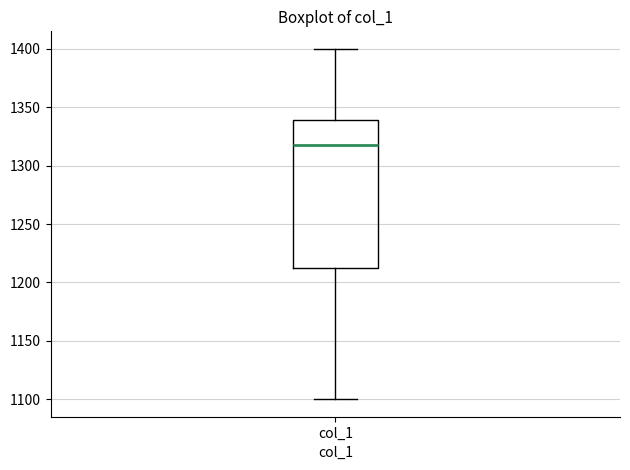

Transcribe this box plot: give where the median line is, the range the box spans, and where the two whiskers end, as read against the y-axis. The values are not printed on the chart, so give them approximately, as read against the axis.

median 1320, box 1215 to 1340, whiskers 1100 to 1400